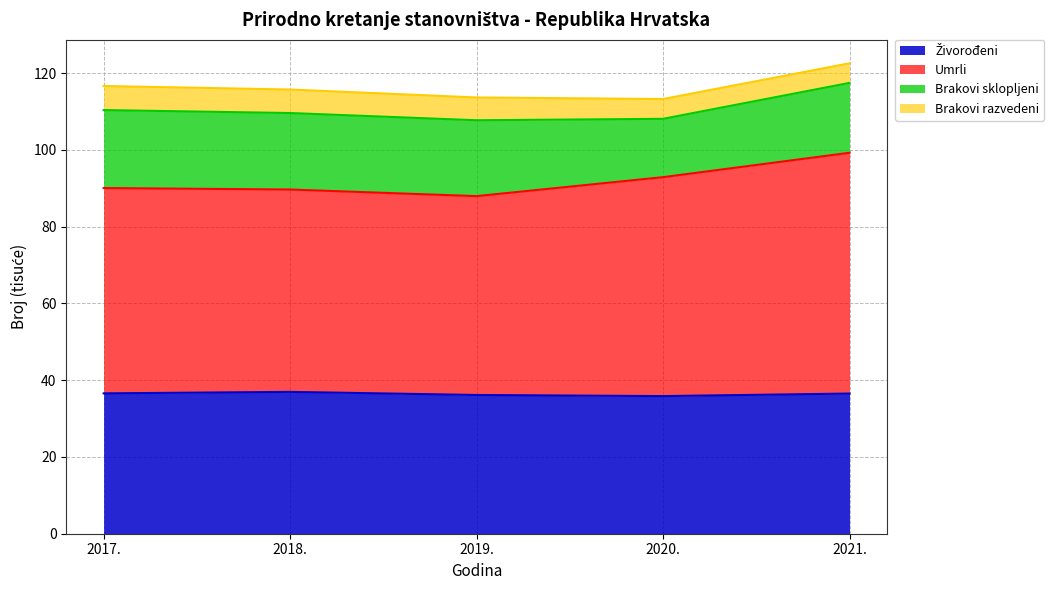

What is the smallest value displayed?

35.8